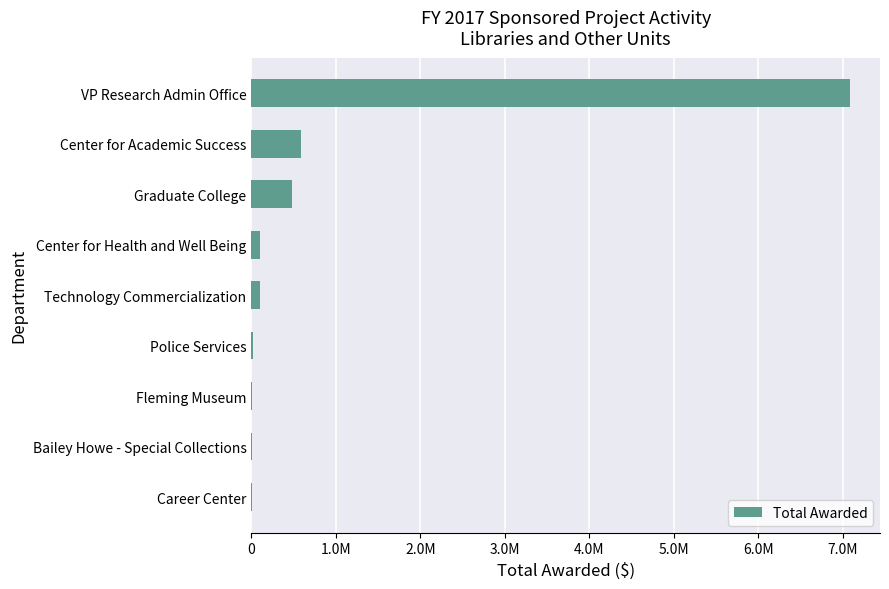

Are the bars horizontal?

Yes